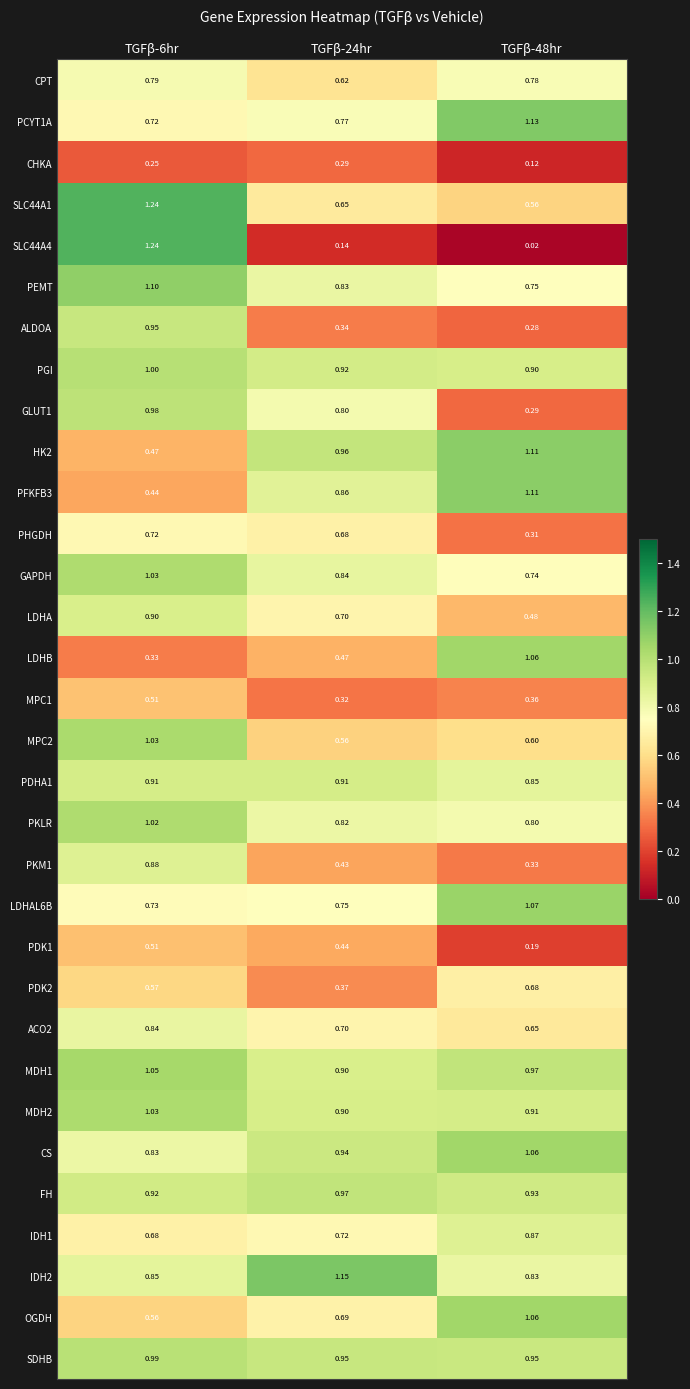

Count the number of data series in this chart.

32